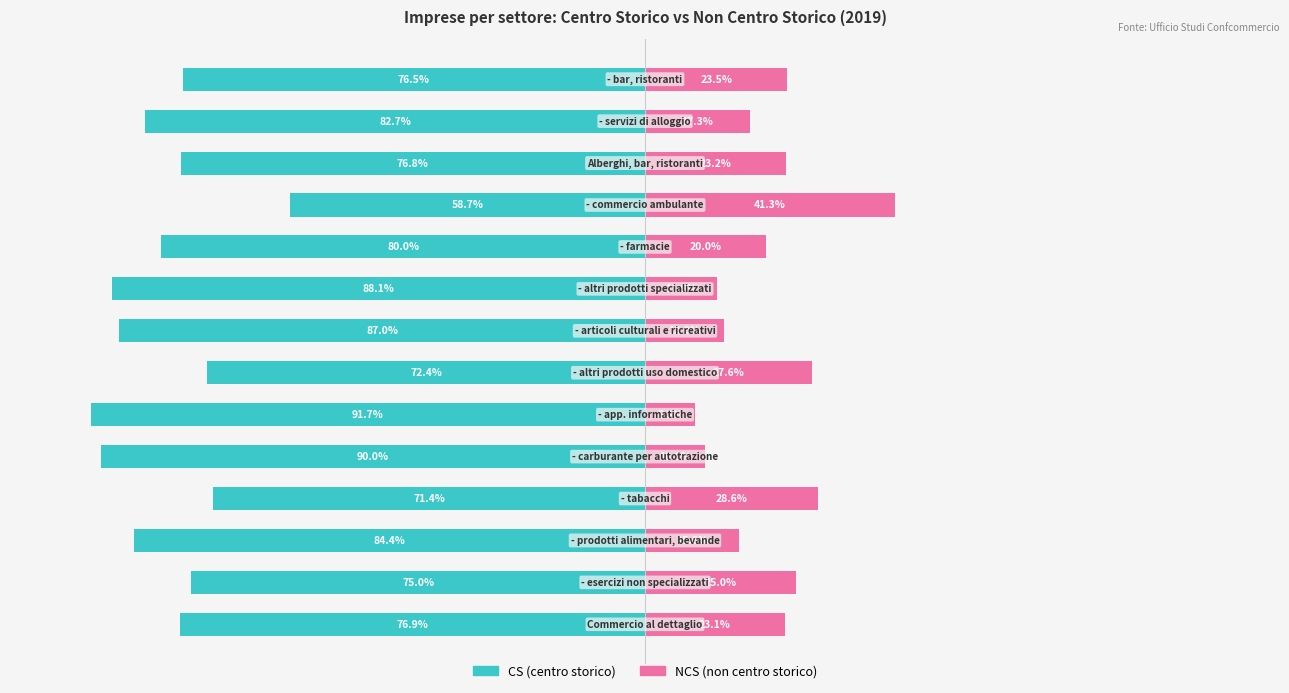

What is the minimum value for NCS (non centro storico)?

8.3